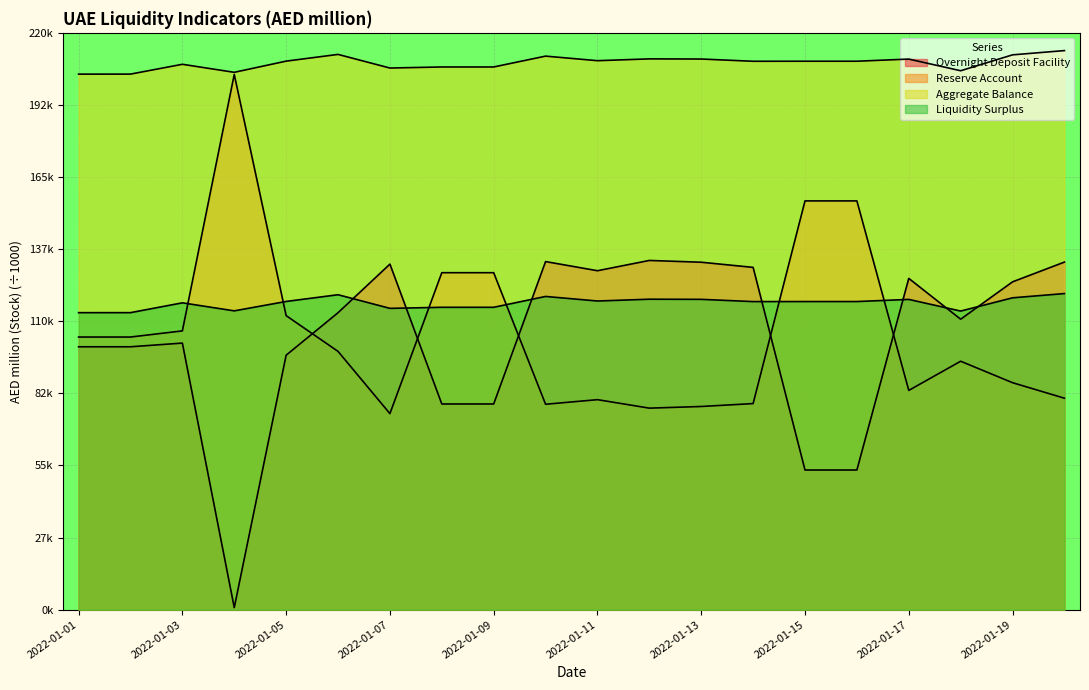

What is the difference between the highest and lowest values at 2022-01-03?

106.3